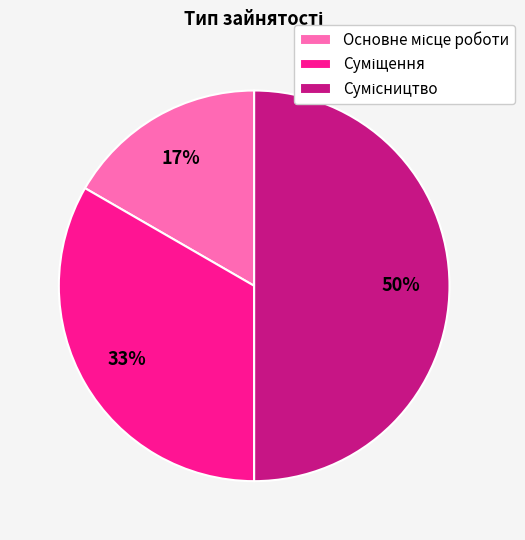

To the nearest percent, what is the difference between the largest and smallest slice percentages?

33%